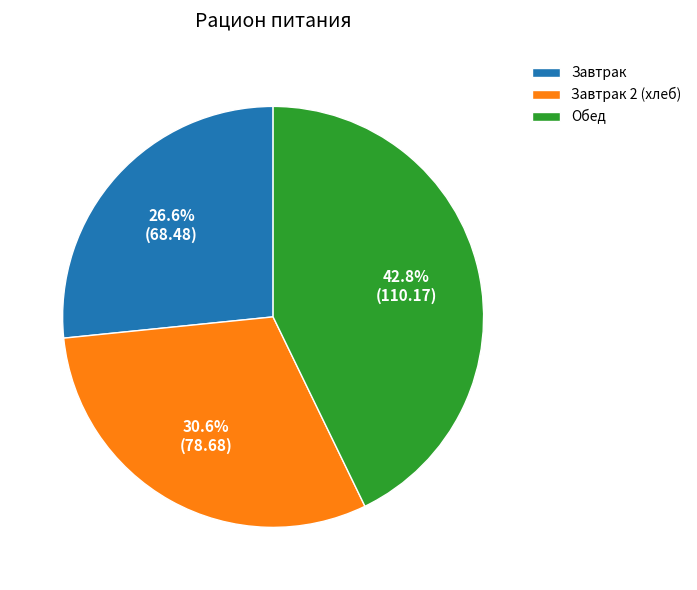

Count the number of slices in the pie.

3